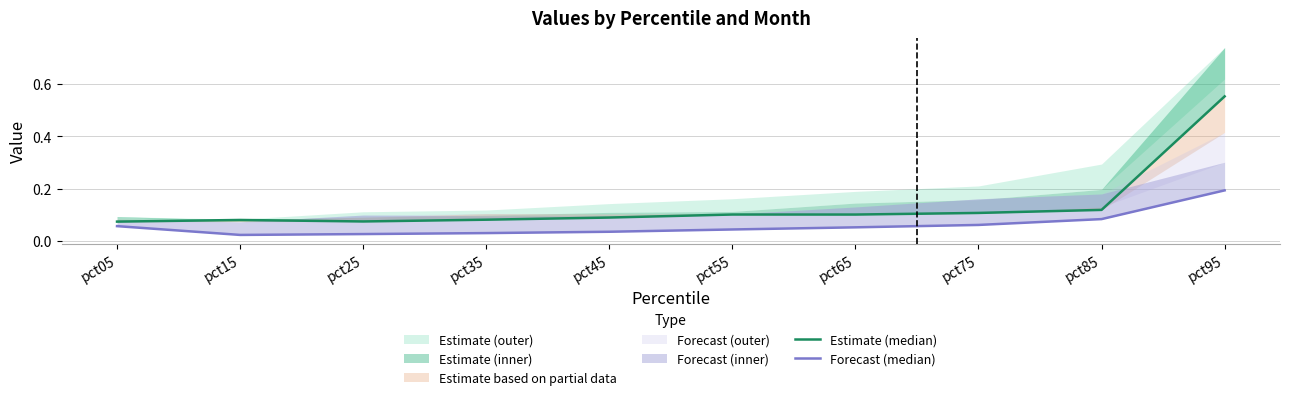

What is the average value of the Estimate (median) series?

0.1